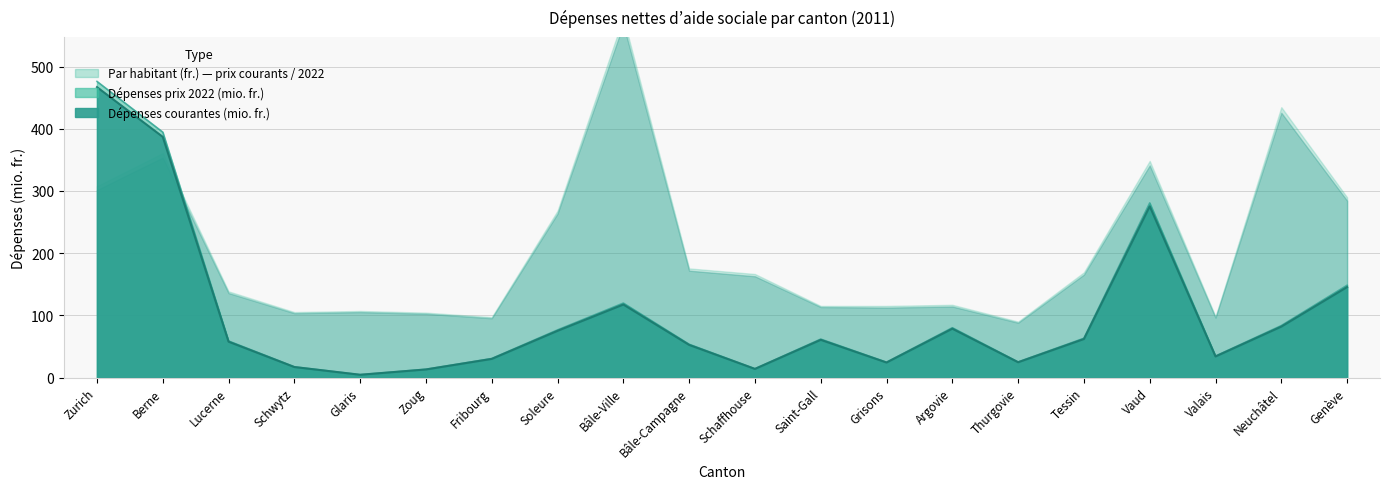

True or false: Dépenses courantes (mio. fr.) and Dépenses prix 2022 (mio. fr.) cross at least once.

False